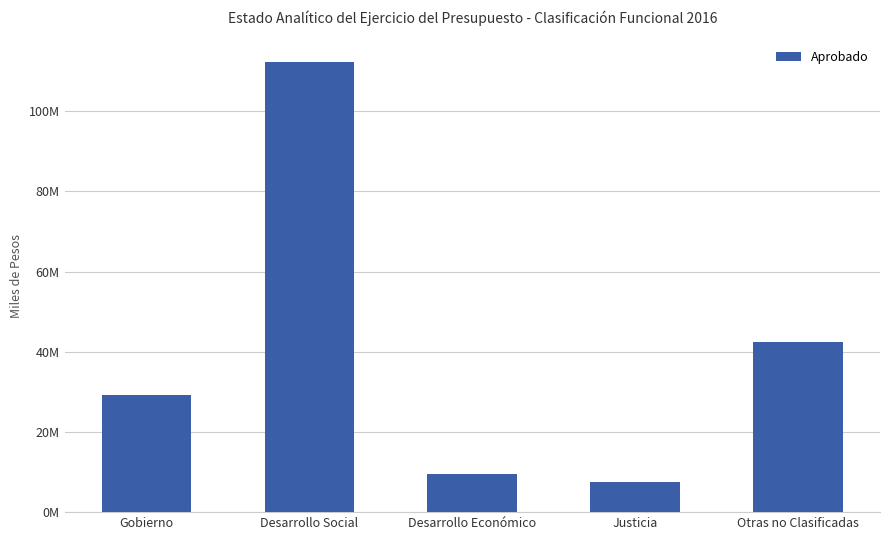

What is the difference between the maximum and minimum values?

104667287.5